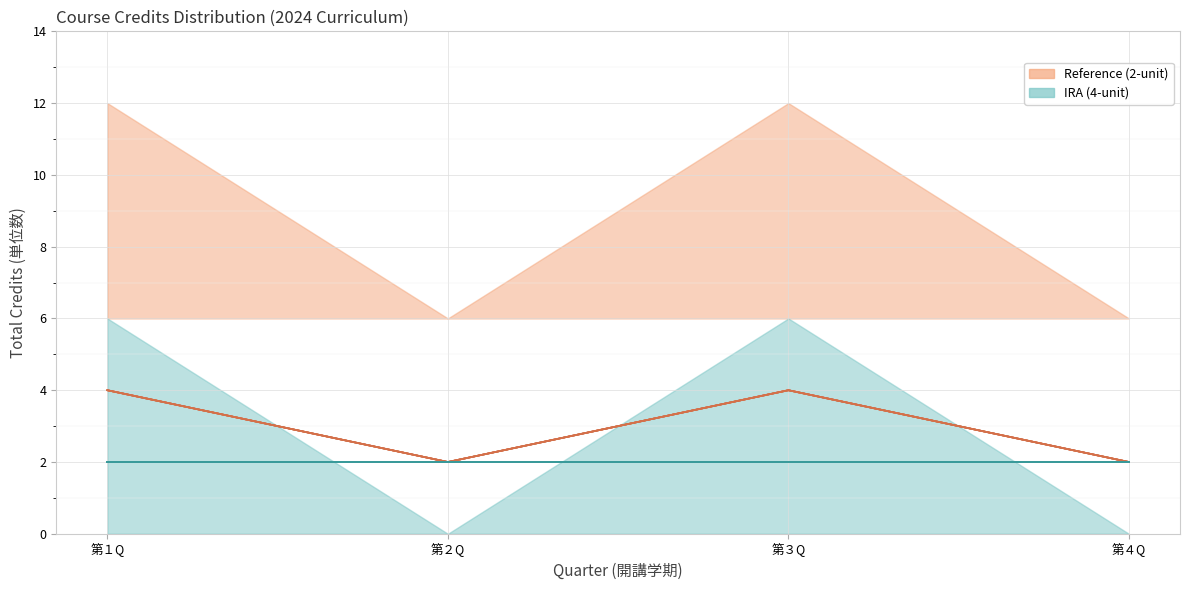

Which series has the largest total across all categories?

Reference